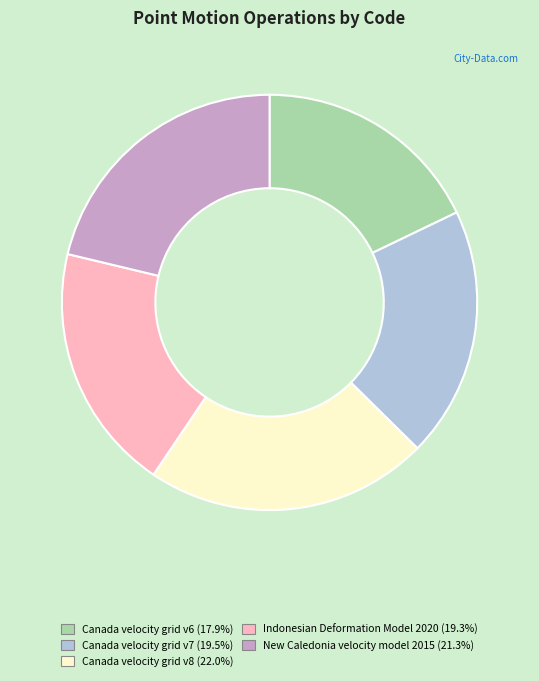

Which slice is the smallest?

Canada velocity grid v6